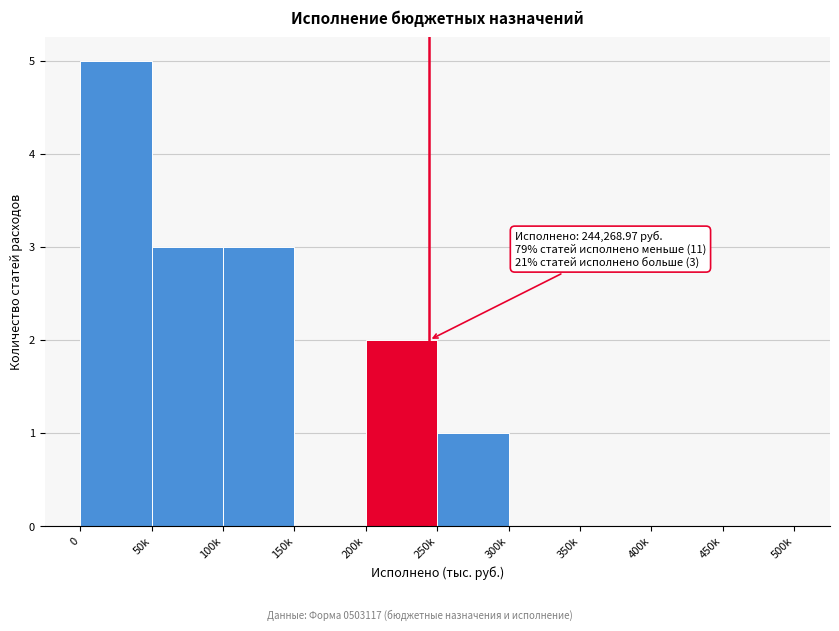

Reading right to left, extract all data points from this chart.

450k=0	400k=0	350k=0	300k=0	250k=1	200k=2	150k=0	100k=3	50k=3	0=5